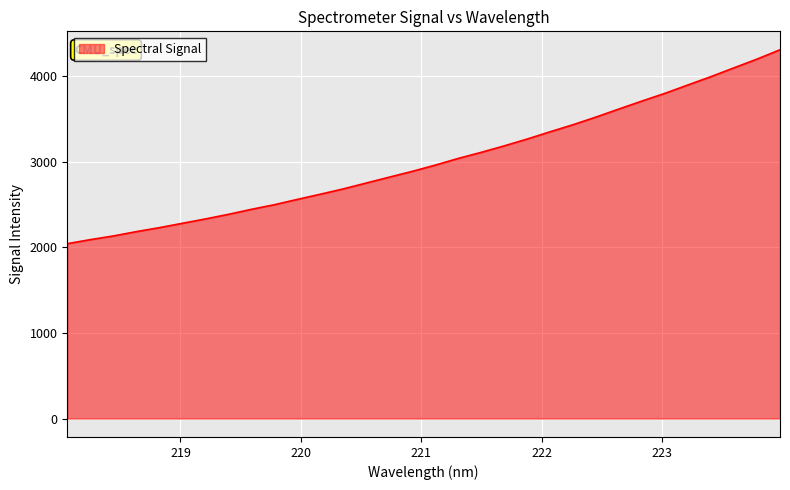

What is the smallest value displayed?

2042.4